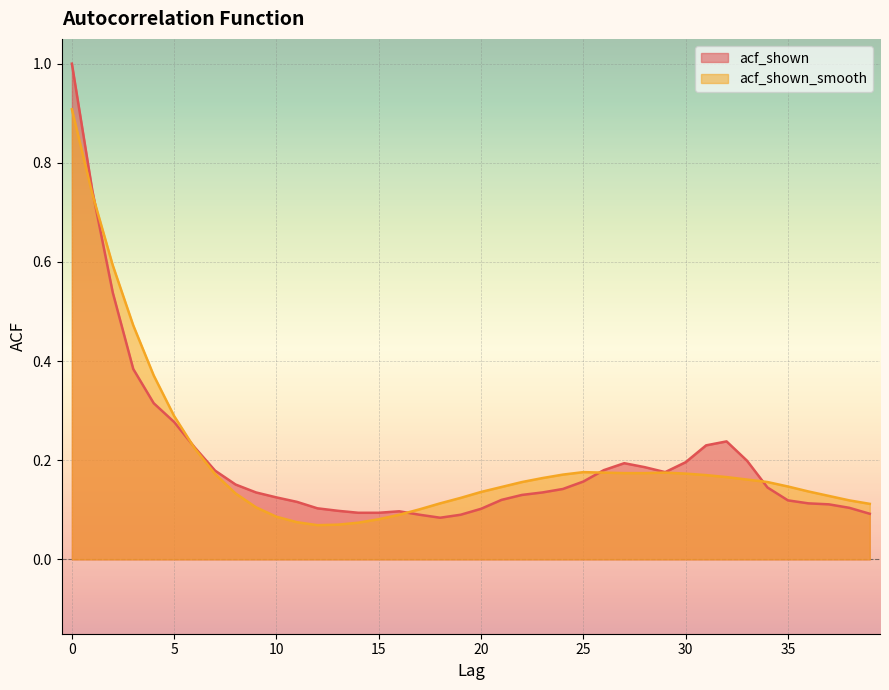

Rank the categories by acf_shown_smooth value from highest to lowest.

0, 1, 2, 3, 4, 5, 6, 25, 26, 29, 27, 28, 30, 7, 24, 31, 32, 23, 33, 22, 34, 35, 21, 36, 20, 8, 37, 19, 38, 18, 39, 9, 17, 16, 10, 15, 11, 14, 13, 12